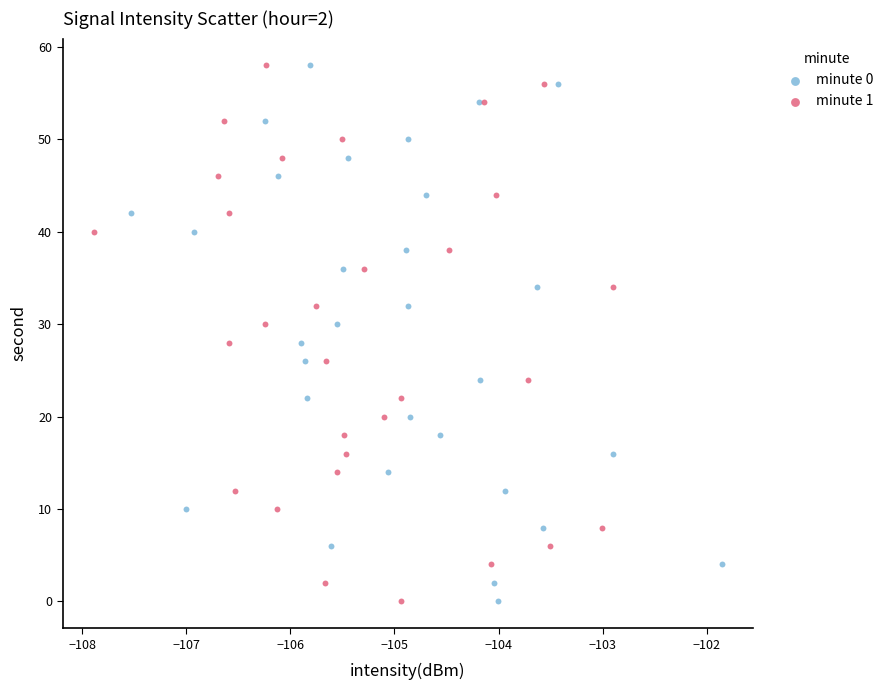

What are all the series names shown in the legend?

minute 0, minute 1